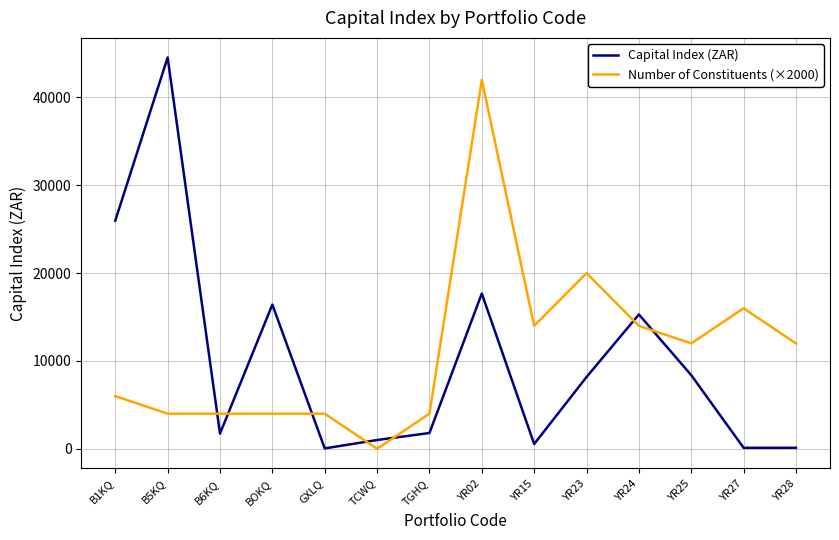

Does the chart display data point markers on the line(s)?

No